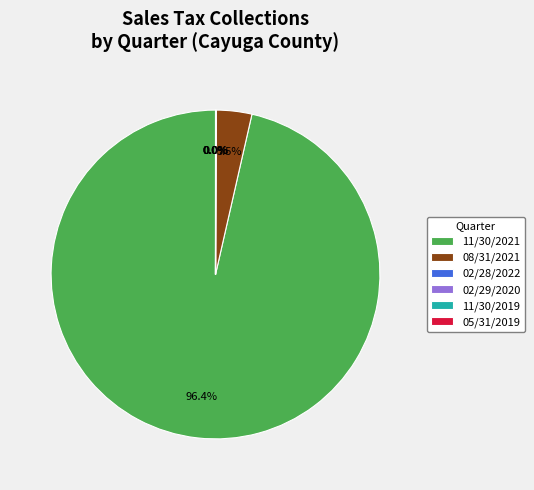

What is the largest slice in the pie chart?

11/30/2021